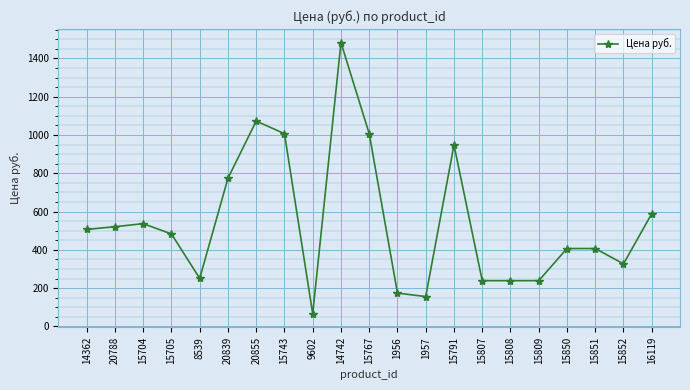

Reading left to right, list all the values displayed in this chart.

14362=507	20788=521	15704=537	15705=483	8539=251	20839=774	20855=1073	15743=1007	9602=66	14742=1483	15767=1007	1956=174	1957=156	15791=948	15807=239	15808=239	15809=239	15850=407	15851=407	15852=327	16119=589